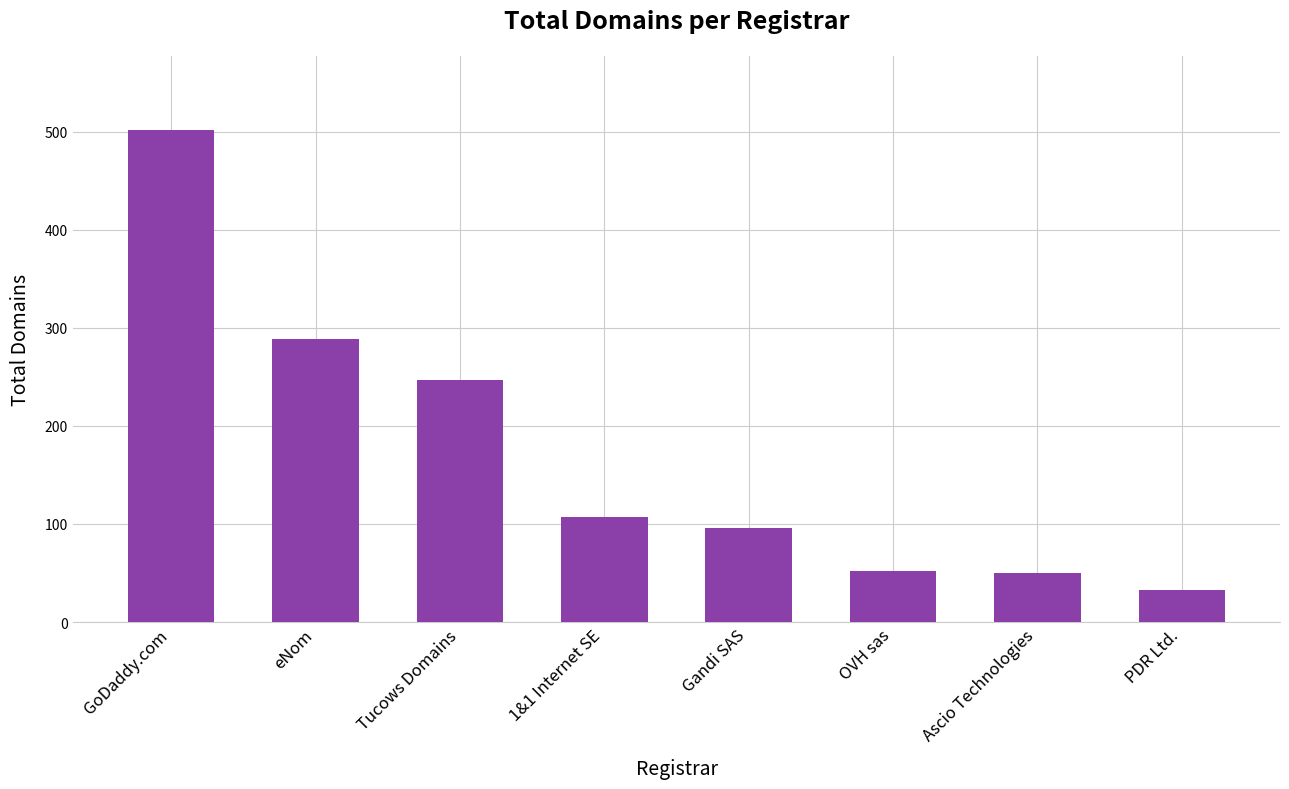

True or false: the data shows 107 at 1&1 Internet SE.

True